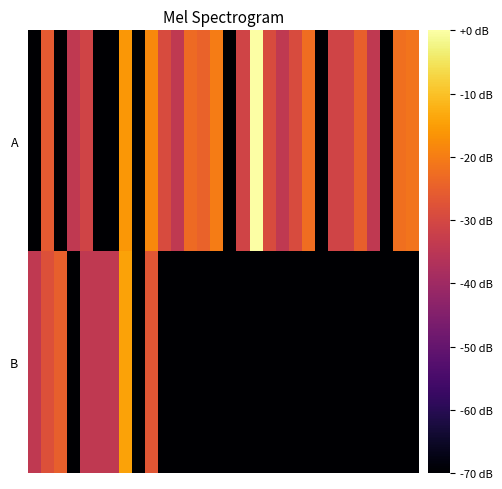

List the series in order of their peak value, highest first.

A, B